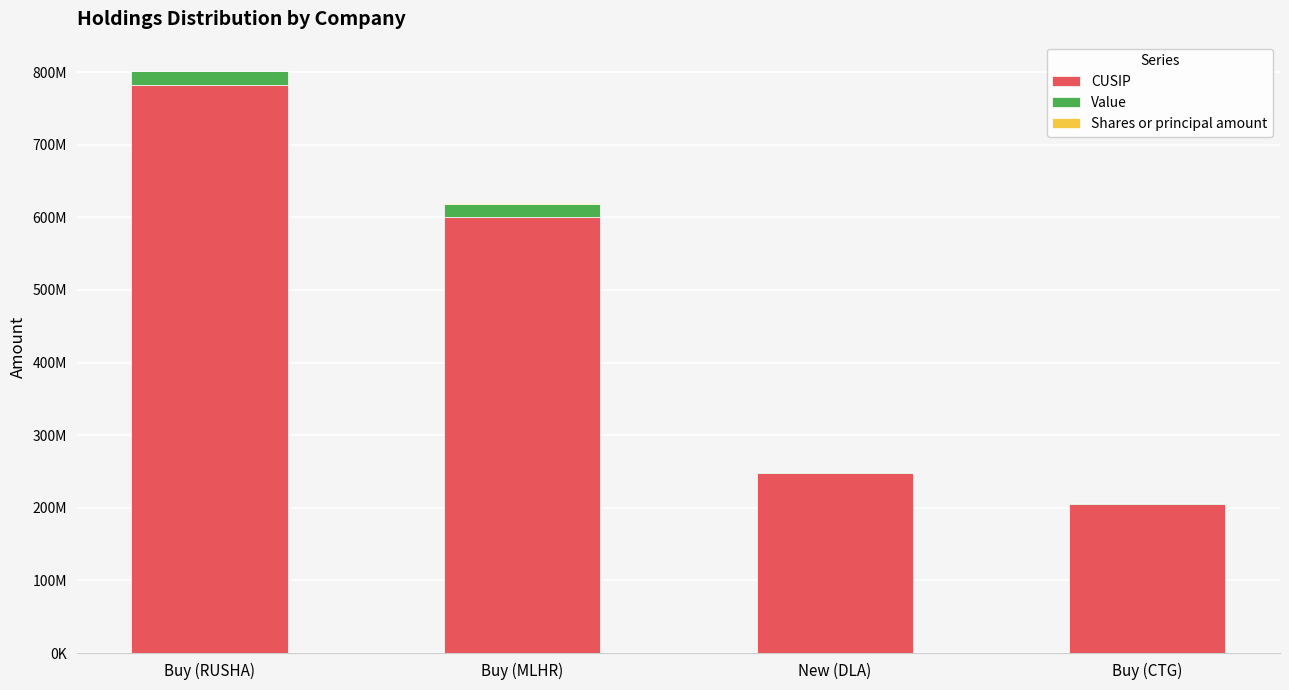

Is it true that Value equals 3078343 at New (DLA)?

False